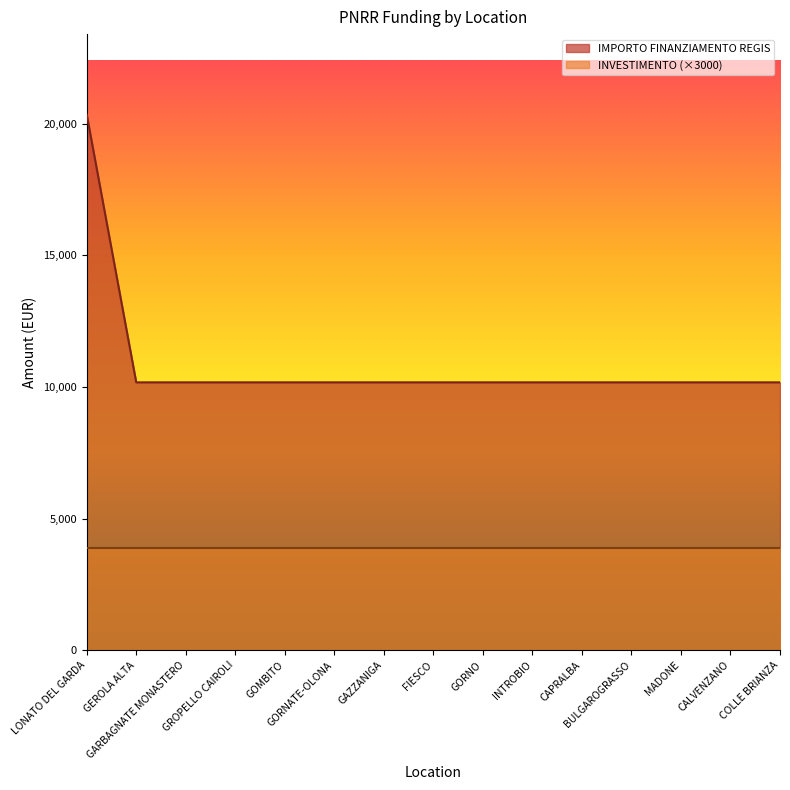

True or false: the data has more than 0 interior local peaks.

False